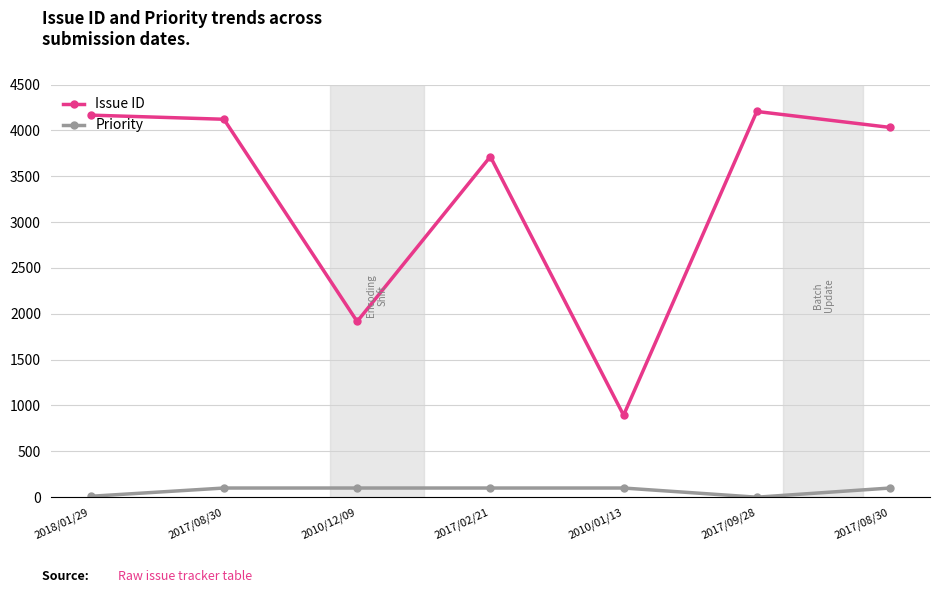

What are all the series names shown in the legend?

Issue ID, Priority